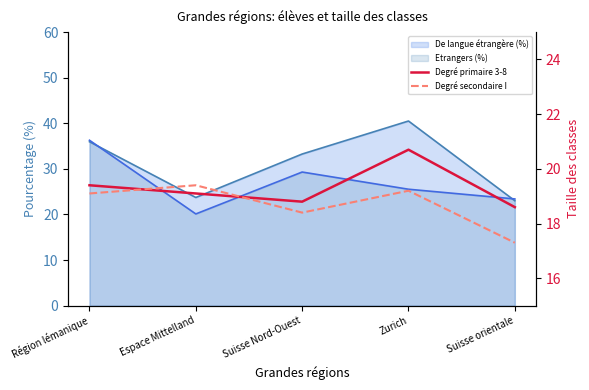

Where is the first local maximum for Degré primaire 3-8?

Zurich